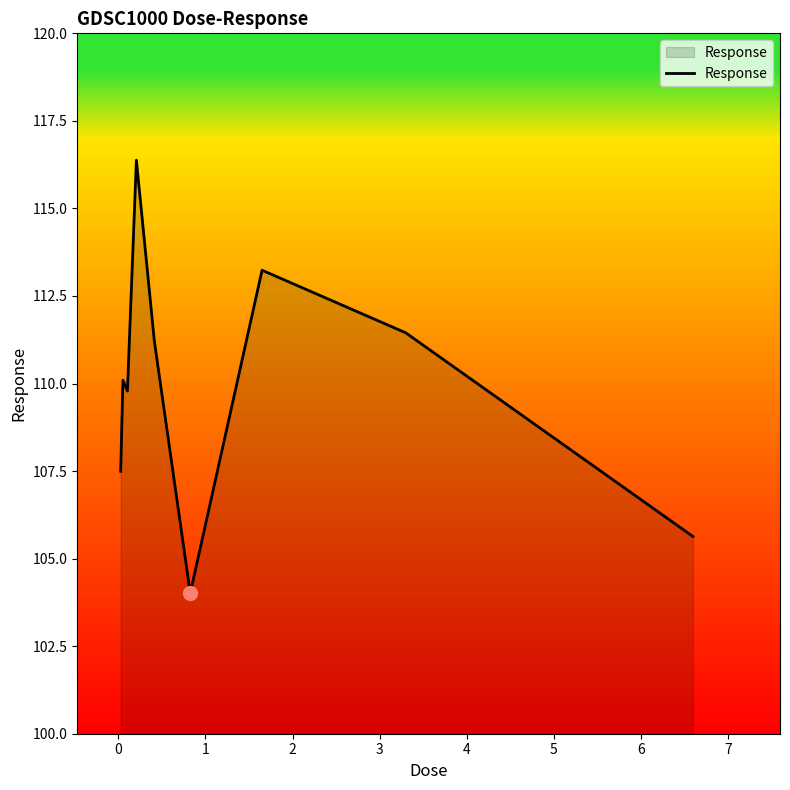

Reading left to right, list all the values displayed in this chart.

107.5	110.1	109.8	116.4	111.2	104.0	113.2	111.4	105.6